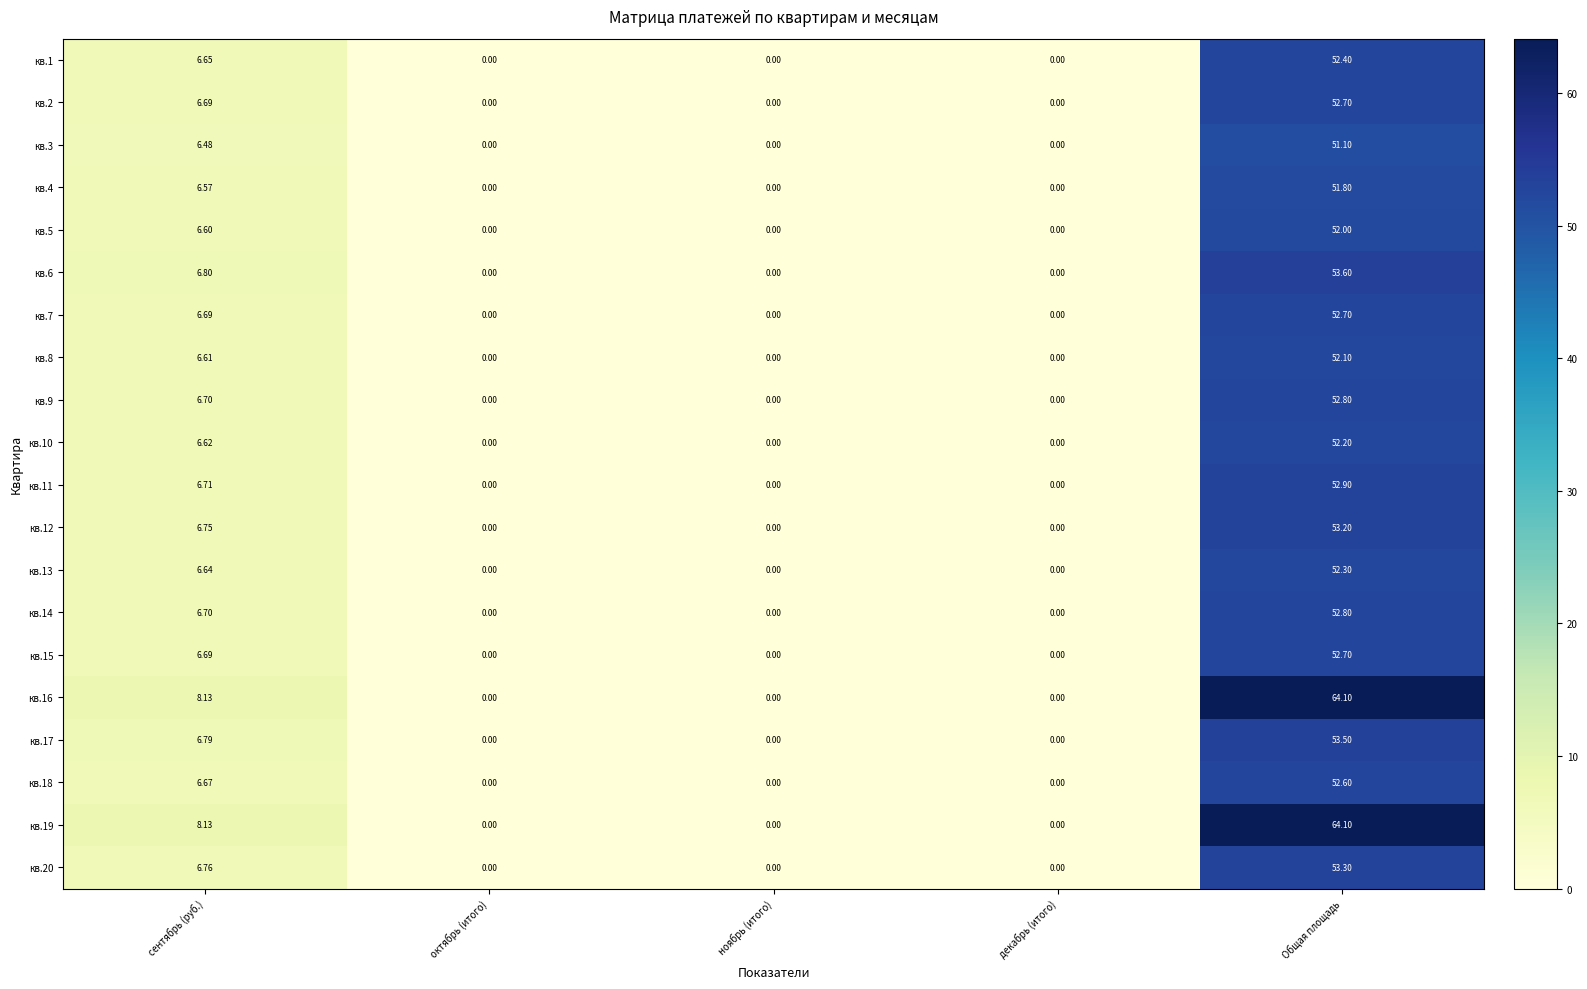

Which category has the highest value across all series?

Общая площадь